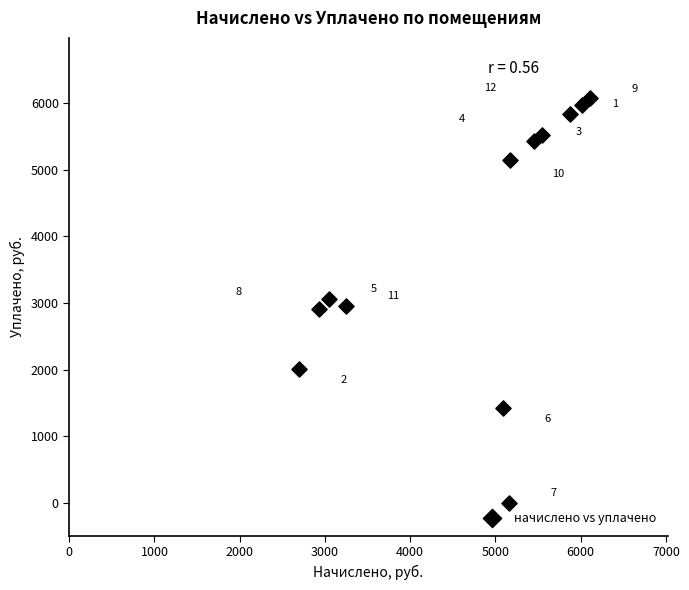

What is the average X value?

4694.7